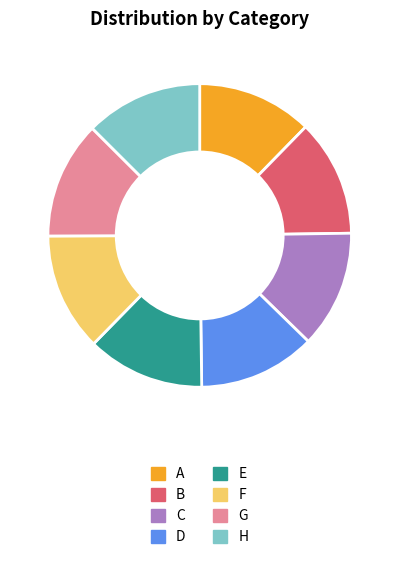

Is it true that E is 13% of the pie?

True